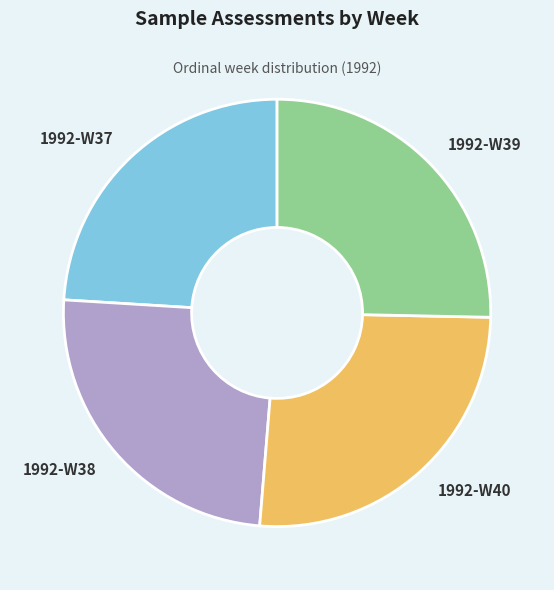

Count the number of slices in the pie.

4